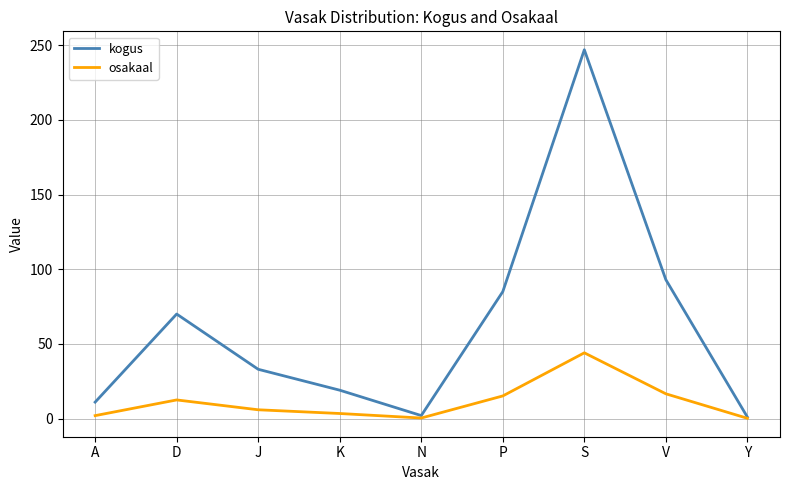

Which series has the largest total across all categories?

kogus